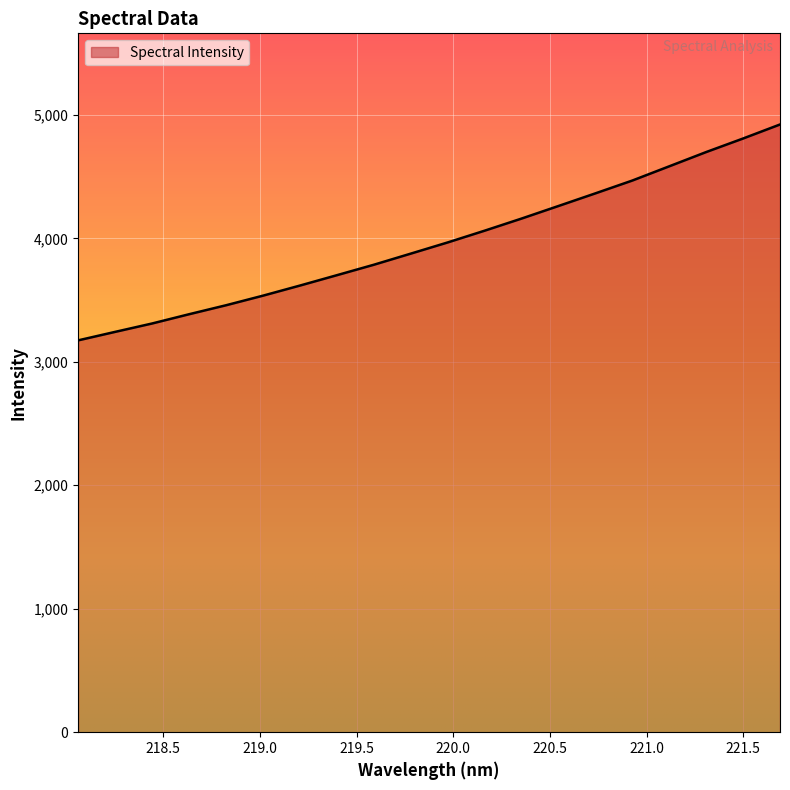

What is the difference between the maximum and minimum values?

1748.3